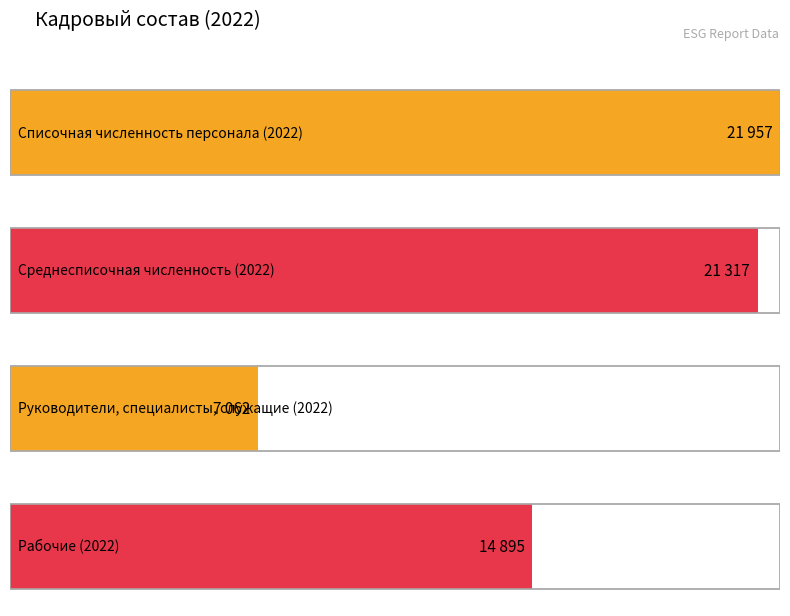

Count the number of data series in this chart.

4